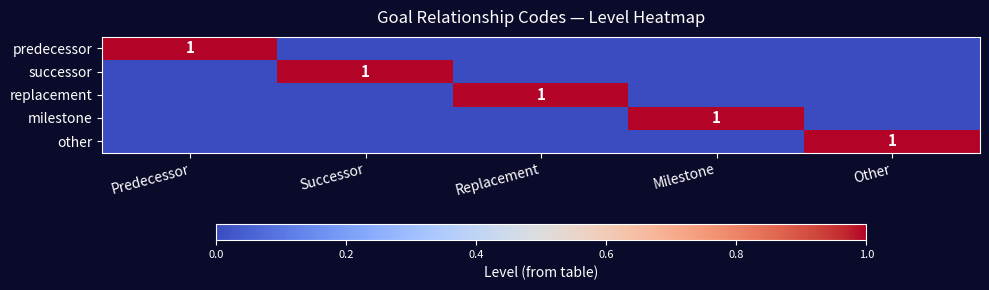

The value of predecessor at Predecessor is 1. True or false?

True